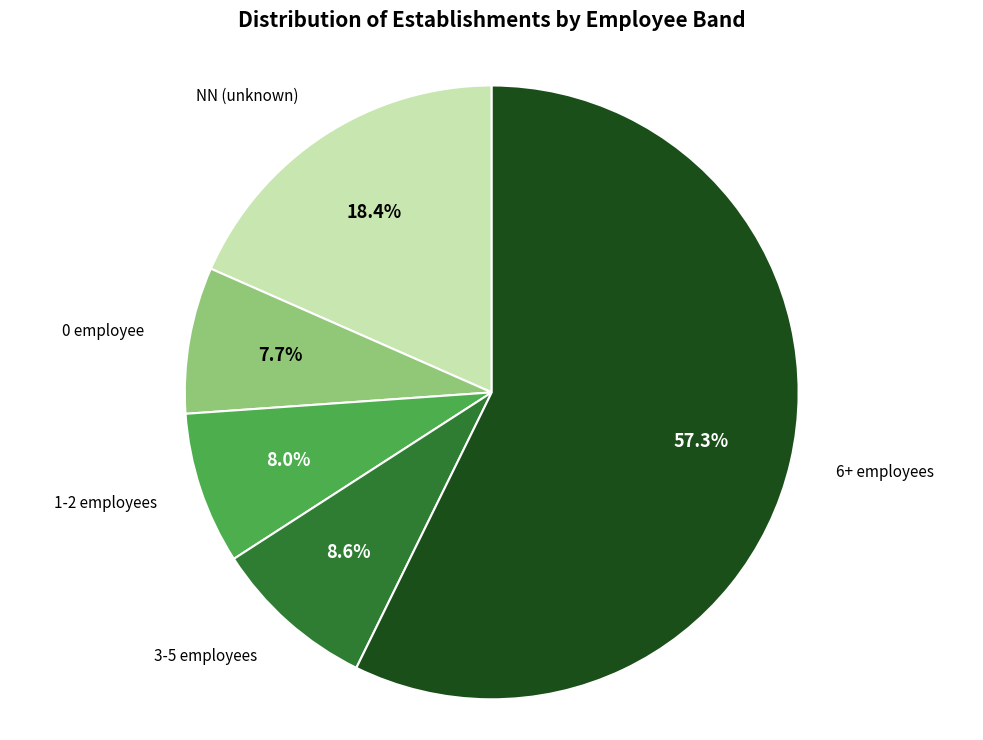

Is there any slice that represents more than half of the pie?

Yes